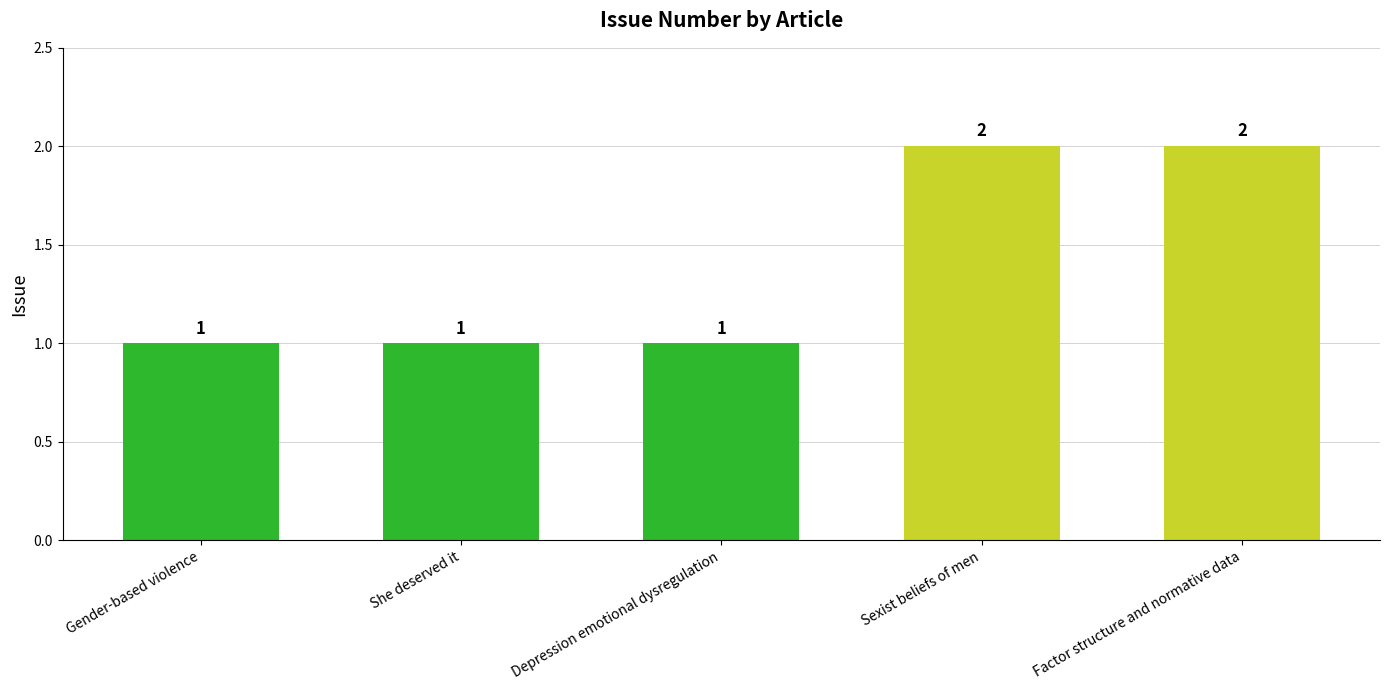

Is it true that the value at Factor structure and normative data is 1?

False